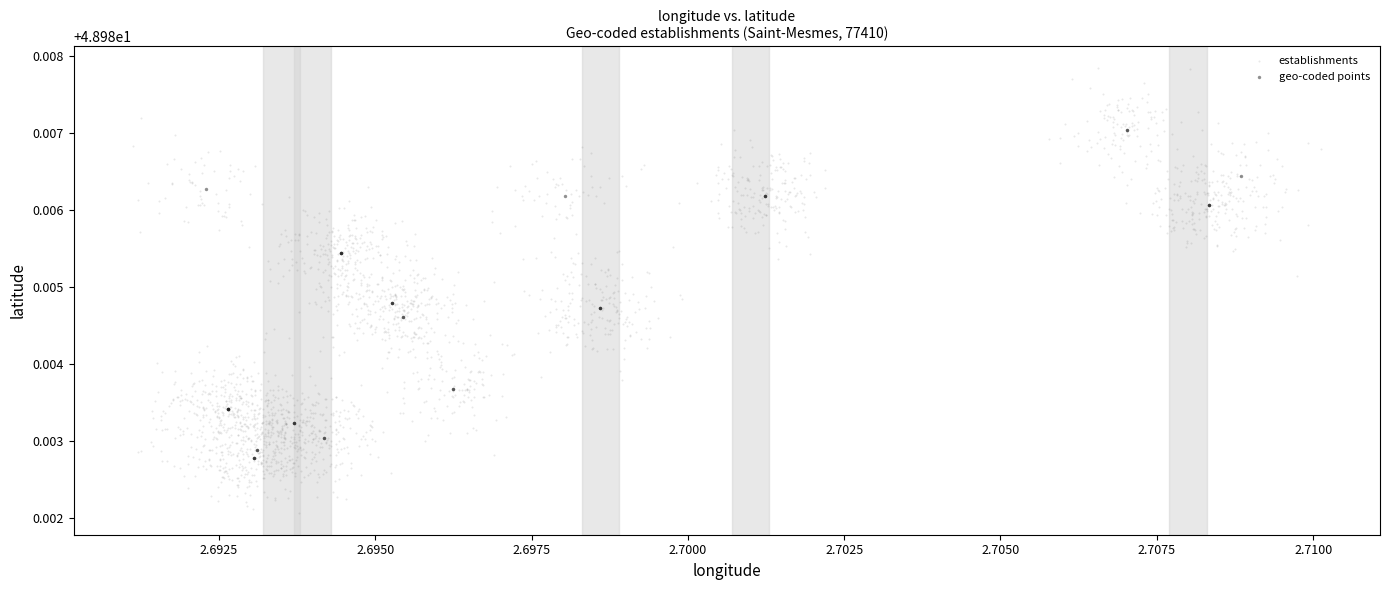

Which series contains the lowest Y value?

establishments